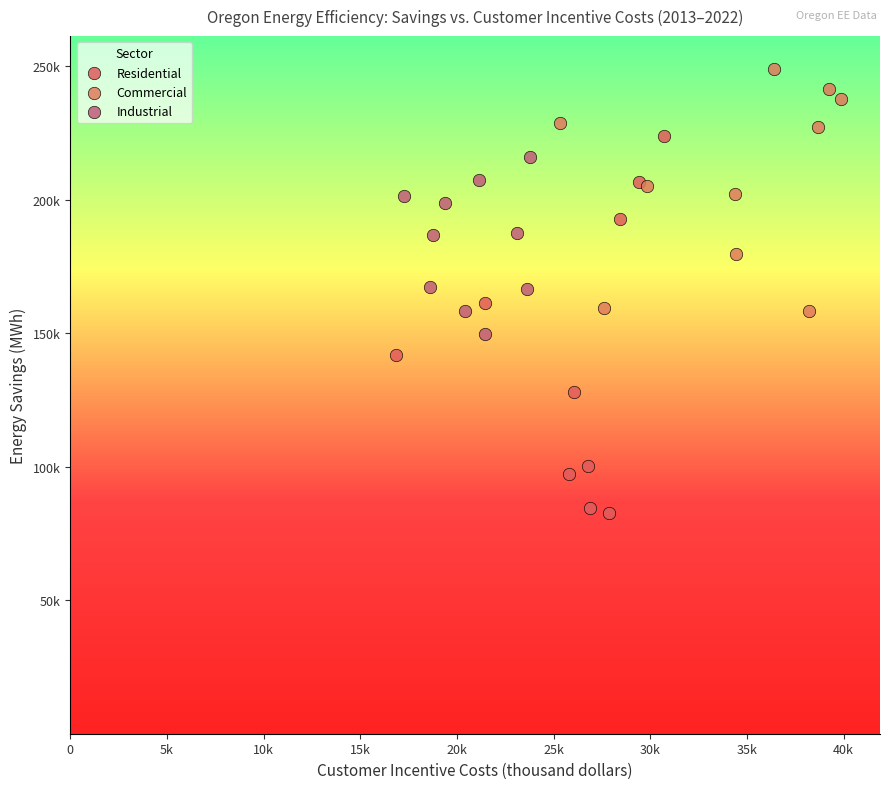

What are all the series names shown in the legend?

Residential, Commercial, Industrial